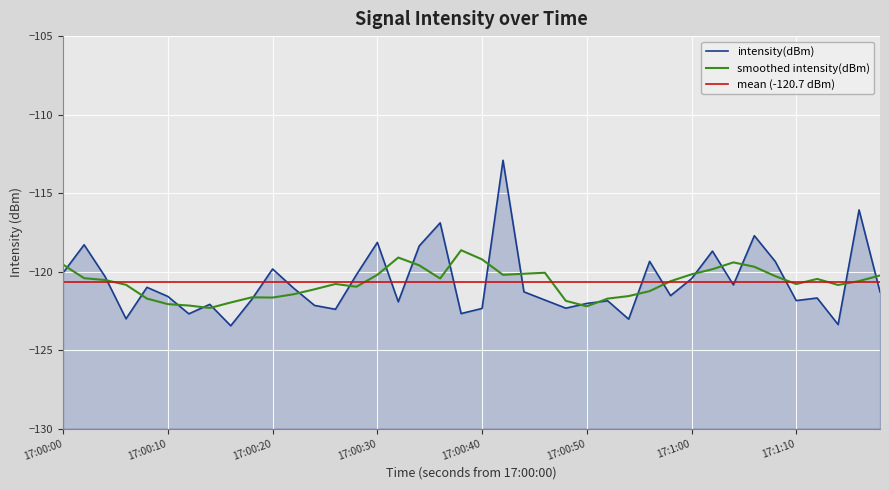

Where is the data nearest to the value -118?

17:00:30